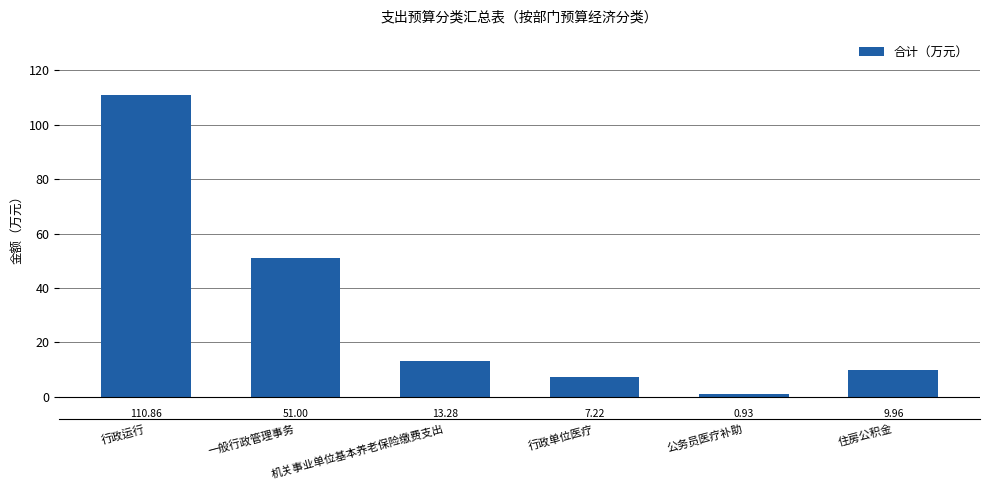

Rank the categories by value from highest to lowest.

行政运行, 一般行政管理事务, 机关事业单位基本养老保险缴费支出, 住房公积金, 行政单位医疗, 公务员医疗补助